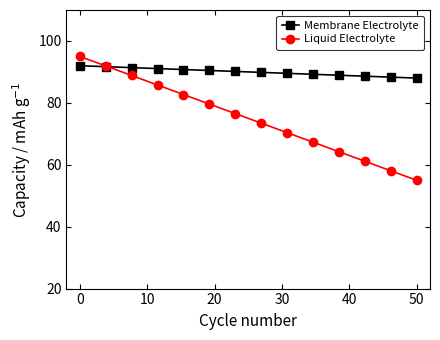

How many distinct data groups are displayed?

2